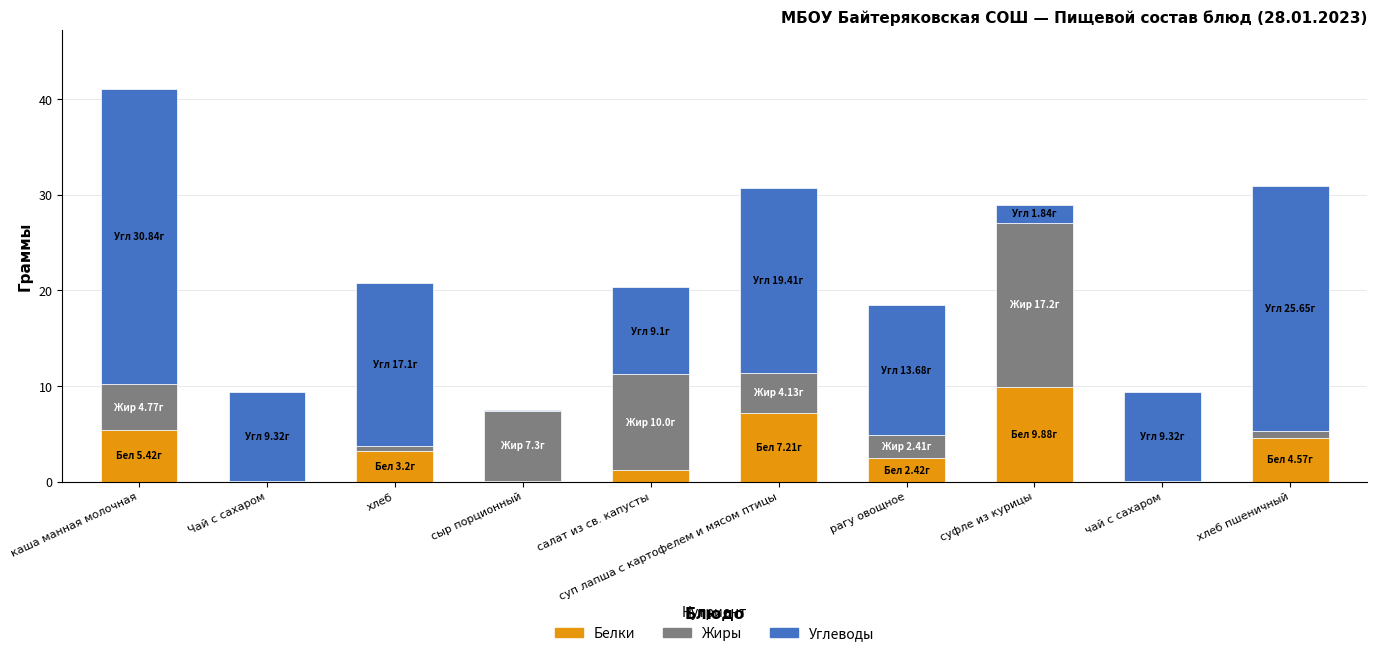

What is the average value of the Белки series?

3.4